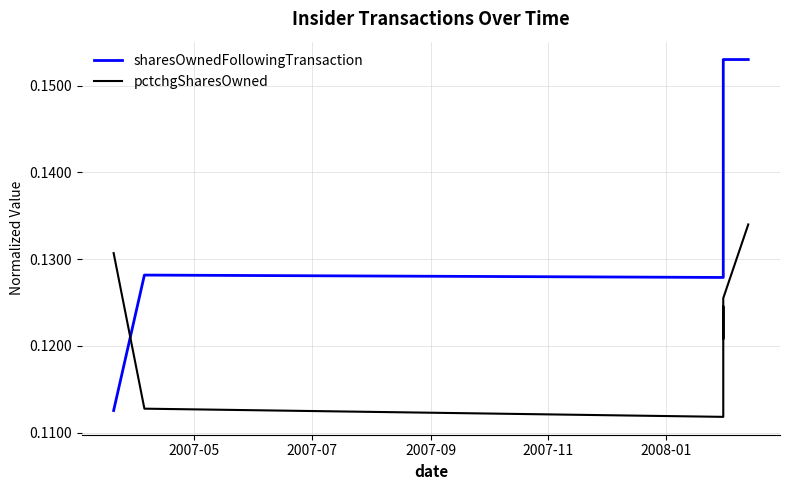

Reading right to left, extract all data points from this chart.

sharesOwnedFollowingTransaction: 0.2	0.2	0.1	0.1	0.1	0.1	0.1
pctchgSharesOwned: 0.1	0.1	0.1	0.1	0.1	0.1	0.1